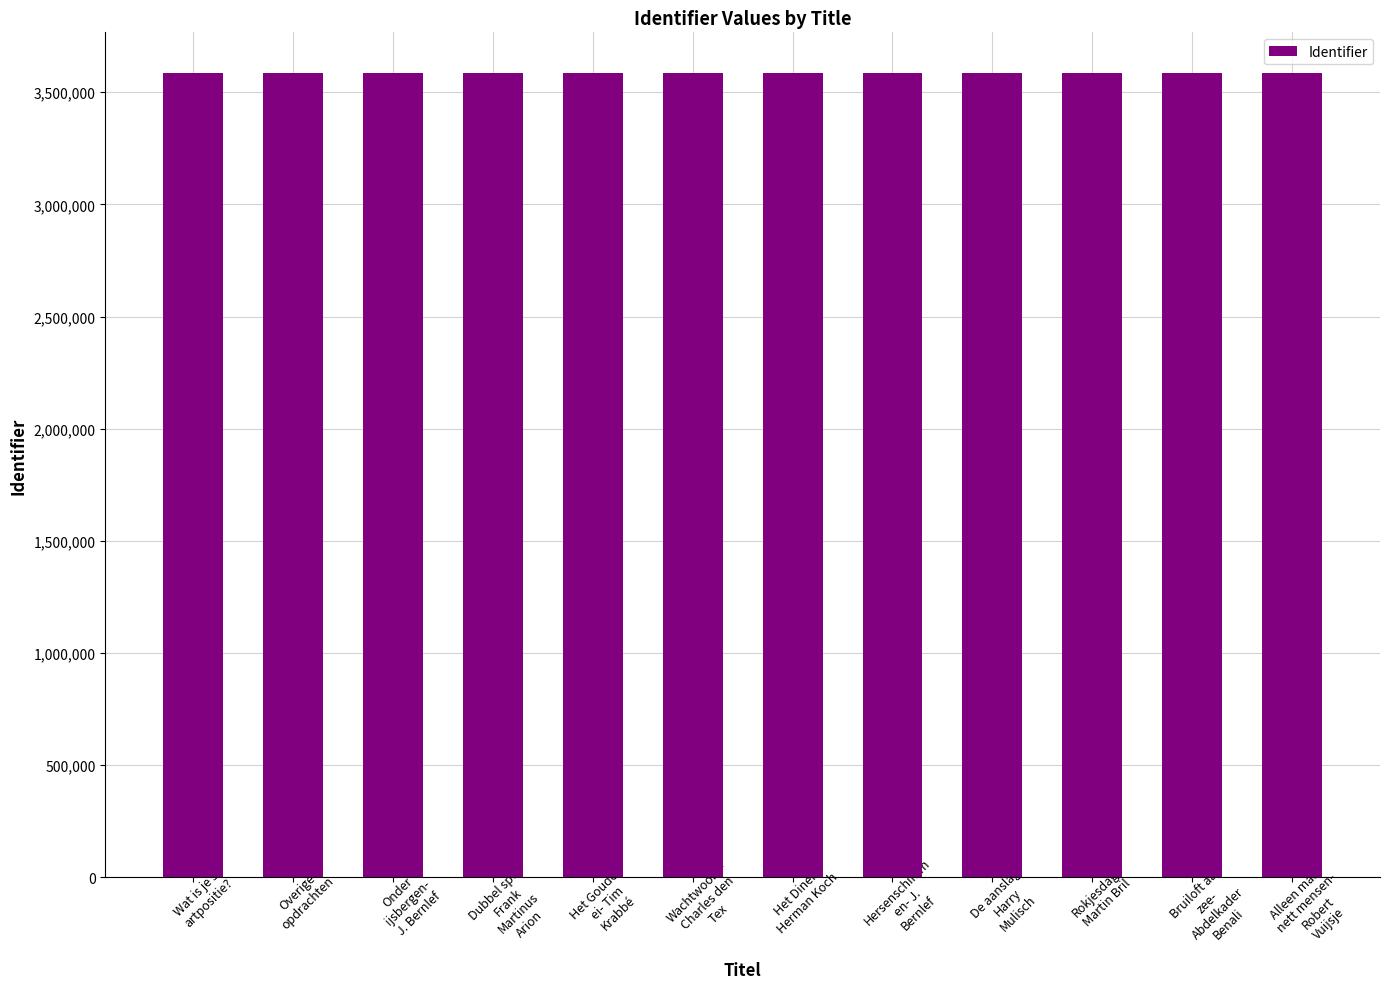

What is the label of the 12th bar from the right?

Wat is je st
artpositie?